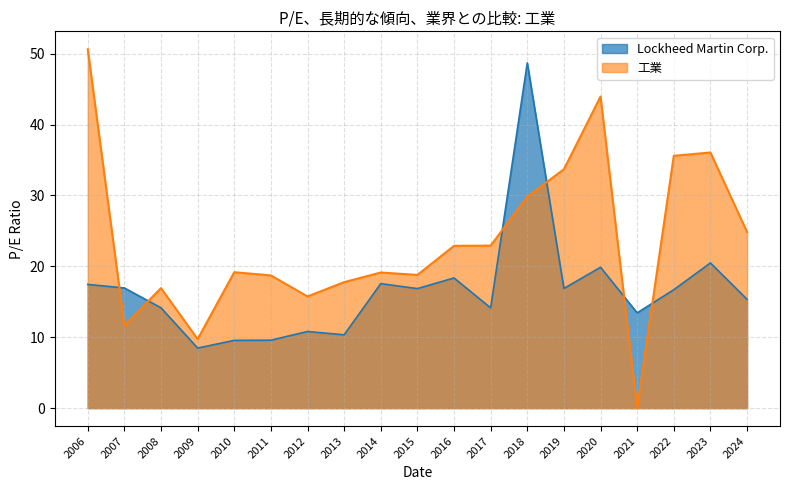

What is the average value of the 工業 series?

23.6